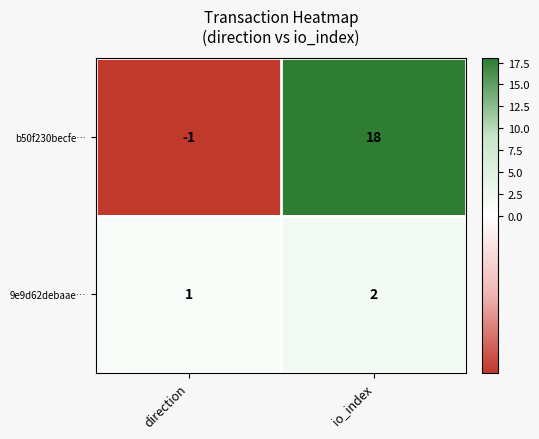

Between direction and io_index, which series saw the biggest shift?

b50f230becfe…